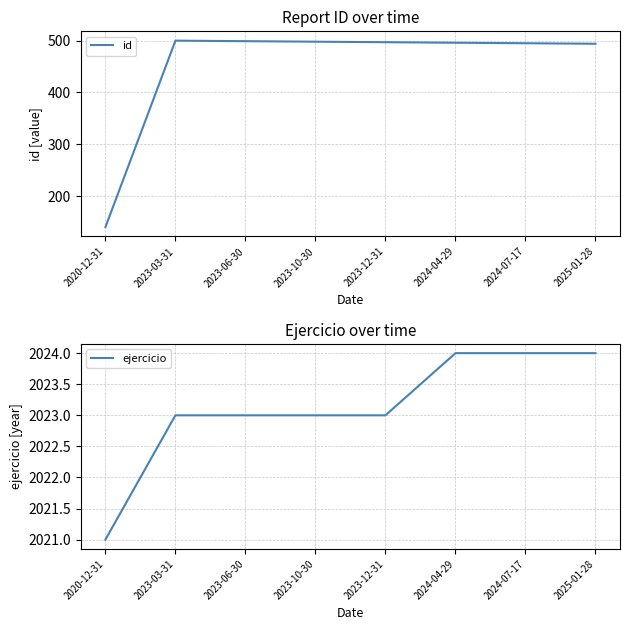

The value of id at 2025-01-28 is 264. True or false?

False